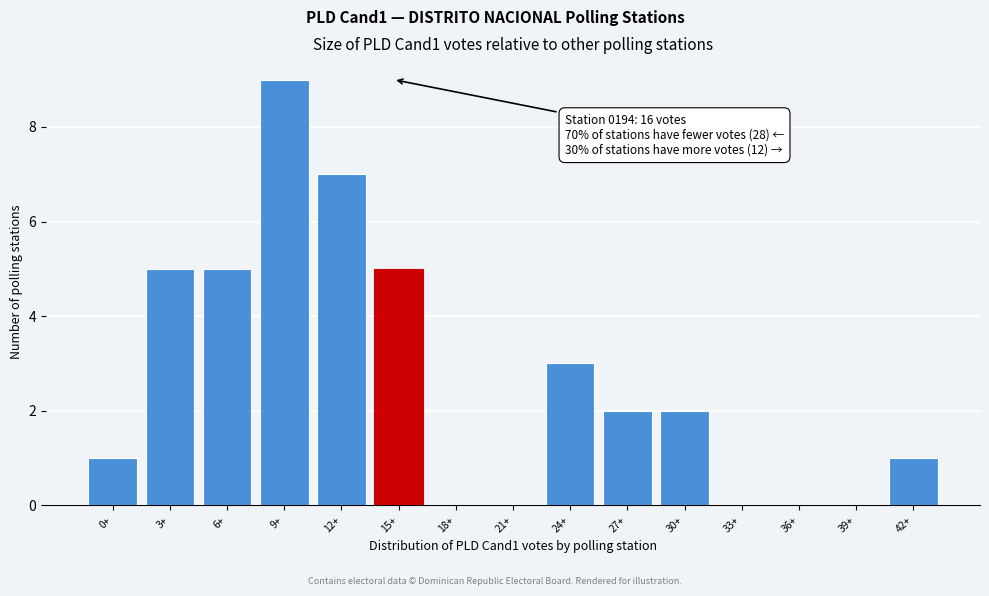

Reading left to right, what are all the values shown in this chart?

0+=1	3+=5	6+=5	9+=9	12+=7	15+=5	18+=0	21+=0	24+=3	27+=2	30+=2	33+=0	36+=0	39+=0	42+=1